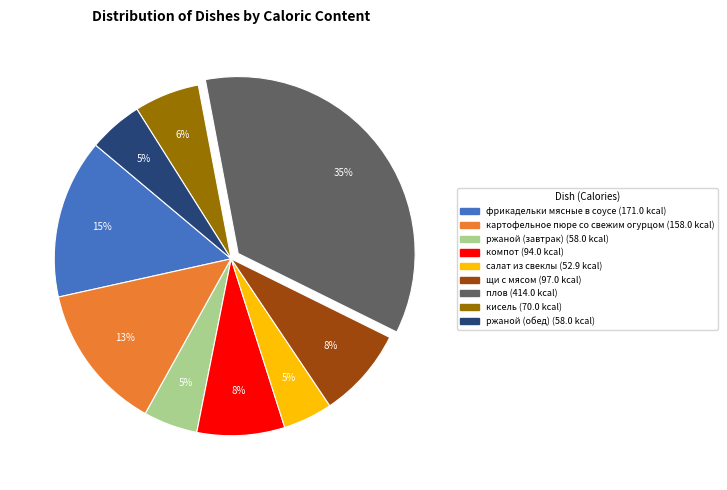

How many slices are in this pie chart?

9